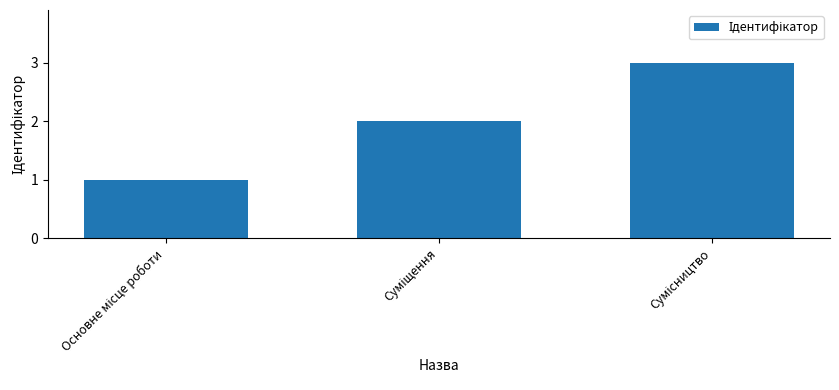

Count the number of data series in this chart.

1